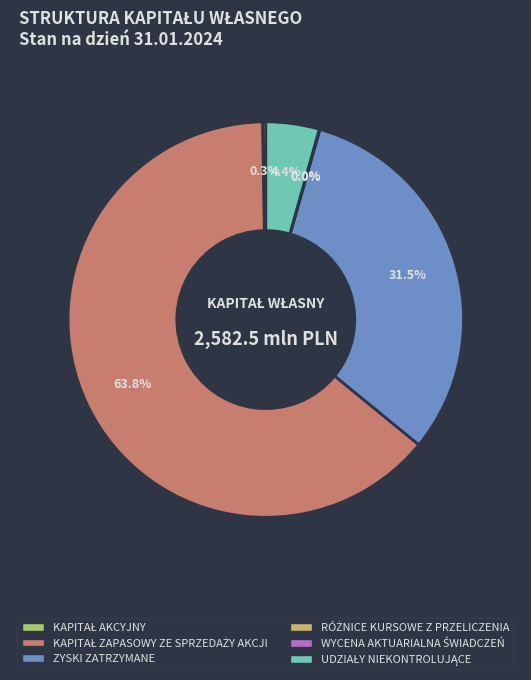

What percentage do KAPITAŁ ZAPASOWY ZE SPRZEDAŻY AKCJI and RÓŻNICE KURSOWE Z PRZELICZENIA together represent?

63.9%